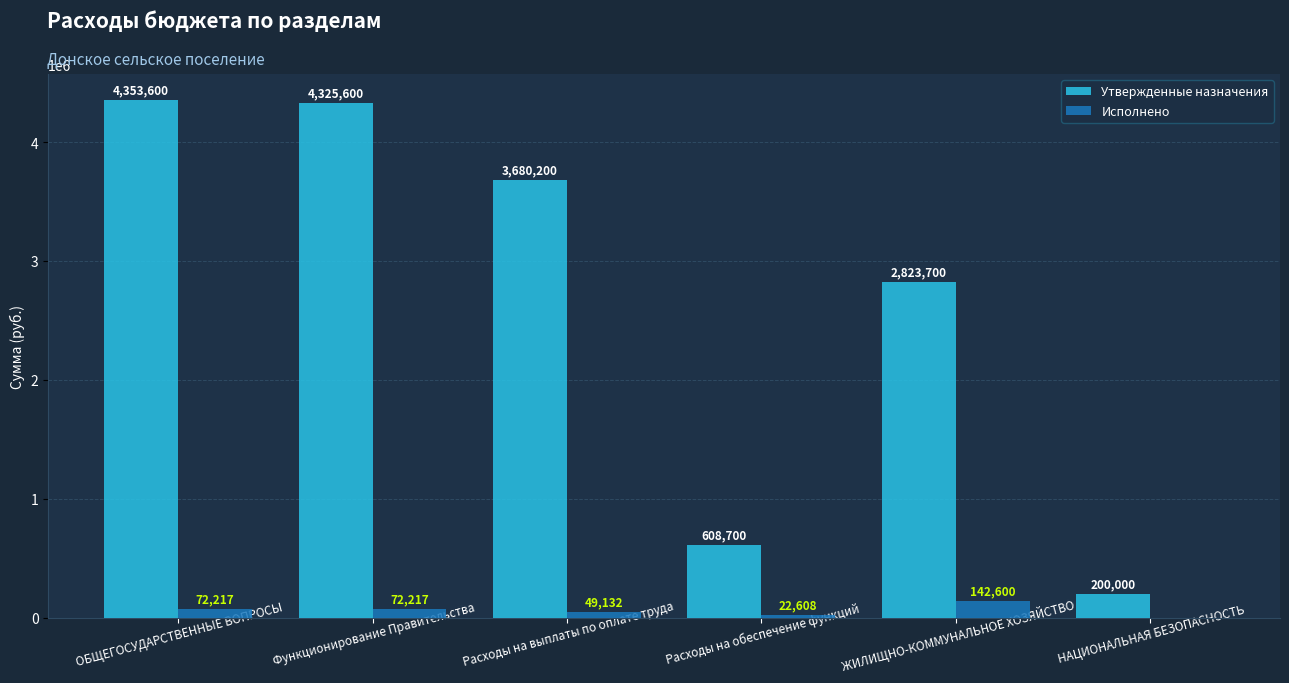

Which series changed the most between Расходы на обеспечение функций and НАЦИОНАЛЬНАЯ БЕЗОПАСНОСТЬ?

Утвержденные назначения